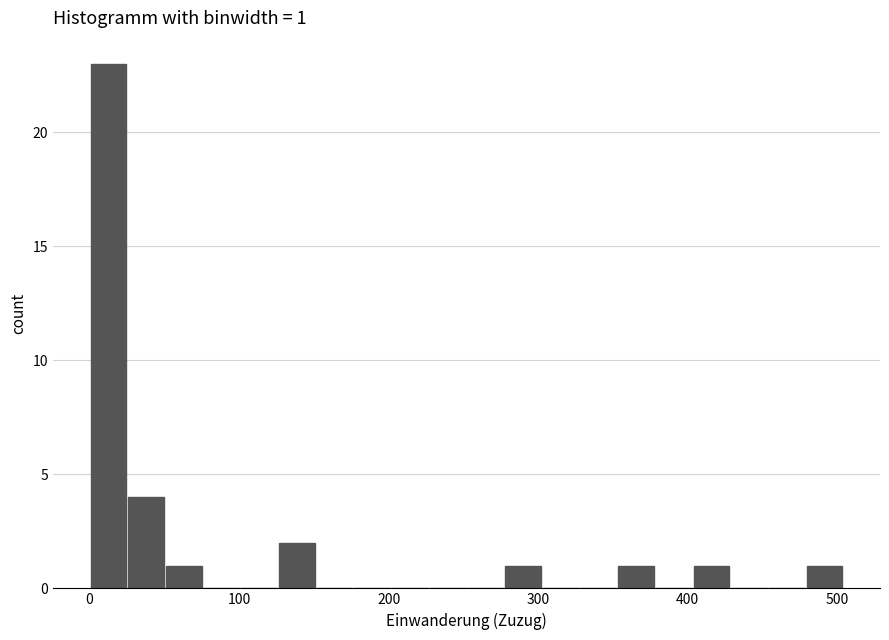

Around what value on the x-axis is the tallest bar? Give the approximate position of its centre, as read against the axis.

10